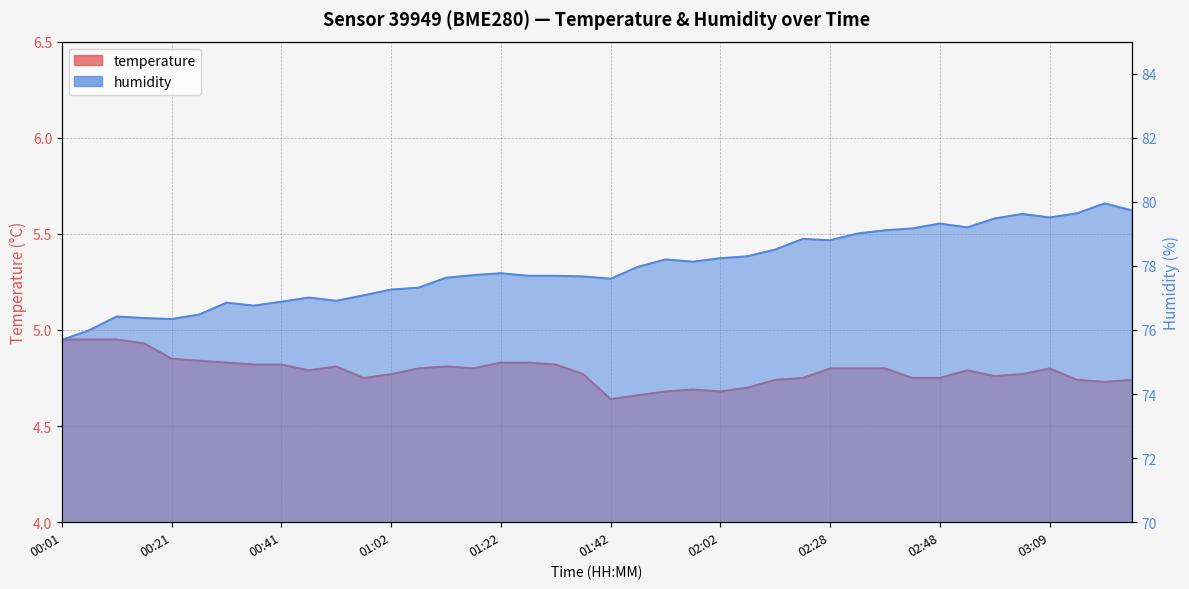

True or false: humidity and temperature cross at least once.

False